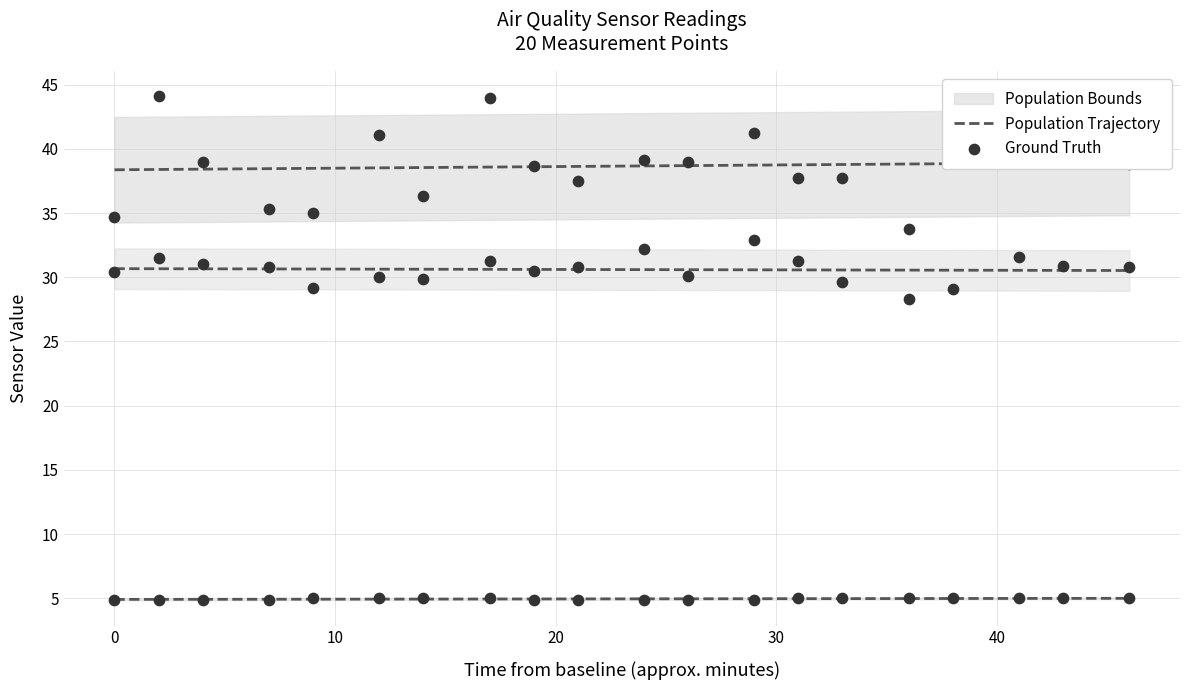

Which series reaches the maximum Y coordinate?

Ground Truth